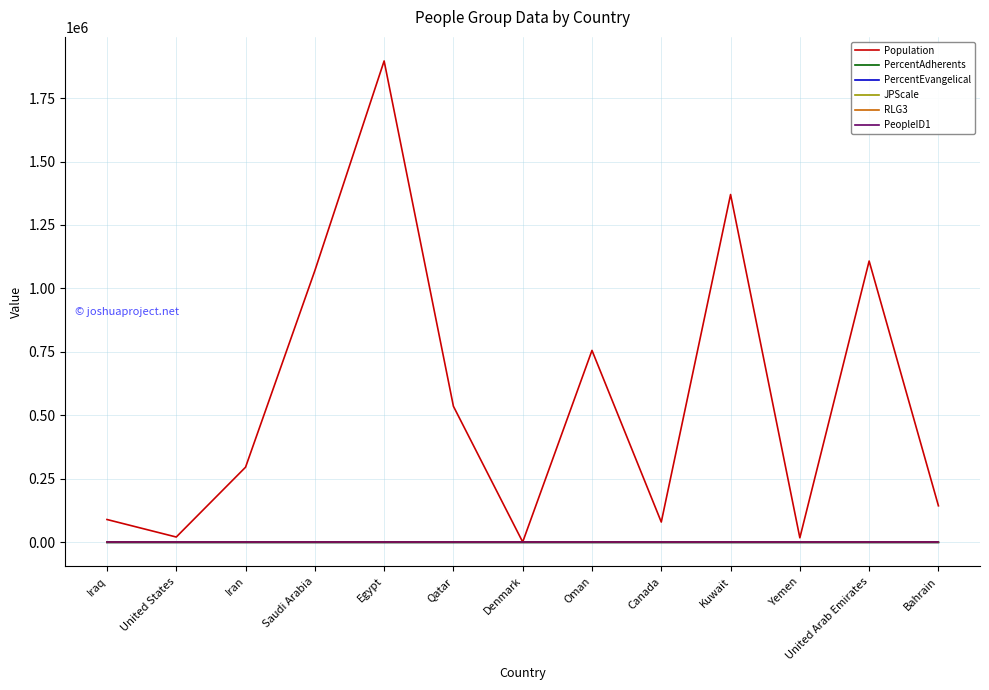

Which series has the largest total across all categories?

Population